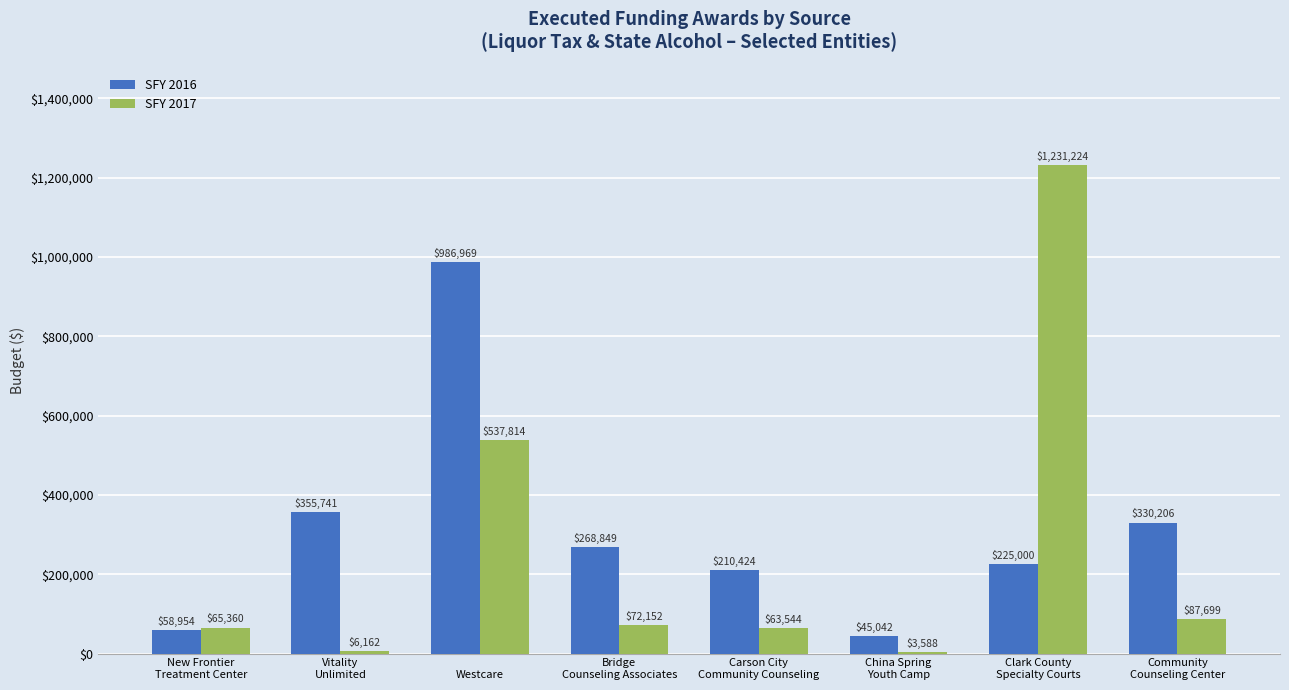

True or false: SFY 2016 has a value of 268849 at Bridge
Counseling Associates.

True